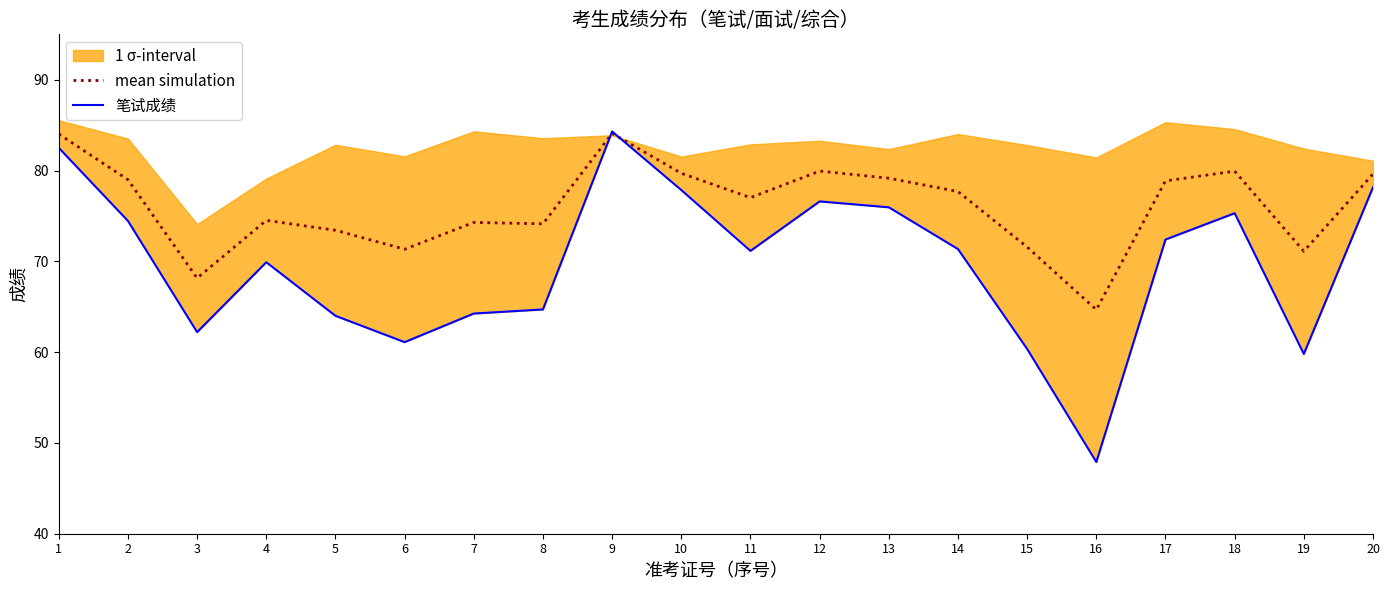

How many lines are shown in the chart?

2